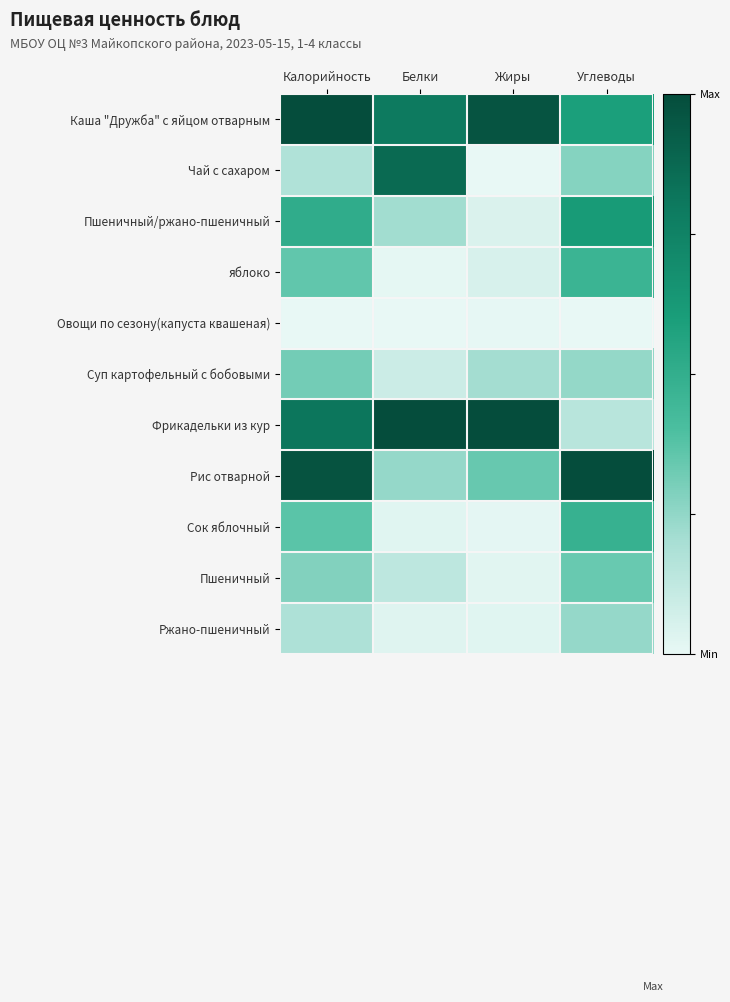

Reading left to right, transcribe all the data shown in this chart.

Каша "Дружба" с яйцом отварным: Калорийность=1.0	Белки=0.8	Жиры=1.0	Углеводы=0.6
Чай с сахаром: Калорийность=0.2	Белки=0.9	Жиры=0.0	Углеводы=0.3
Пшеничный/ржано-пшеничный: Калорийность=0.5	Белки=0.2	Жиры=0.0	Углеводы=0.6
яблоко: Калорийность=0.4	Белки=0.0	Жиры=0.1	Углеводы=0.5
Овощи по сезону(капуста квашеная): Калорийность=0.0	Белки=0.0	Жиры=0.0	Углеводы=0.0
Суп картофельный с бобовыми: Калорийность=0.3	Белки=0.1	Жиры=0.2	Углеводы=0.2
Фрикадельки из кур: Калорийность=0.8	Белки=1.0	Жиры=1.0	Углеводы=0.2
Рис отварной: Калорийность=1.0	Белки=0.2	Жиры=0.3	Углеводы=1.0
Сок яблочный: Калорийность=0.4	Белки=0.0	Жиры=0.0	Углеводы=0.5
Пшеничный: Калорийность=0.3	Белки=0.1	Жиры=0.0	Углеводы=0.3
Ржано-пшеничный: Калорийность=0.2	Белки=0.0	Жиры=0.0	Углеводы=0.2